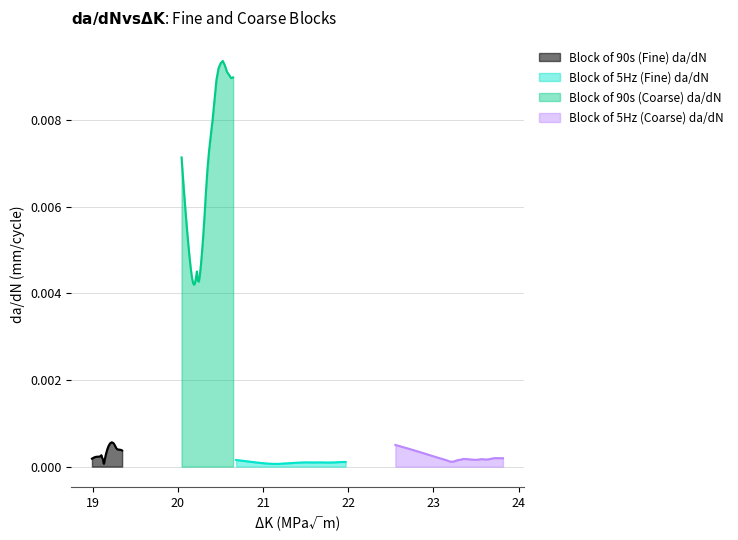

List the series in order of their peak value, highest first.

Block of 90s (Coarse) da/dN, Block of 90s (Fine) da/dN, Block of 5Hz (Coarse) da/dN, Block of 5Hz (Fine) da/dN